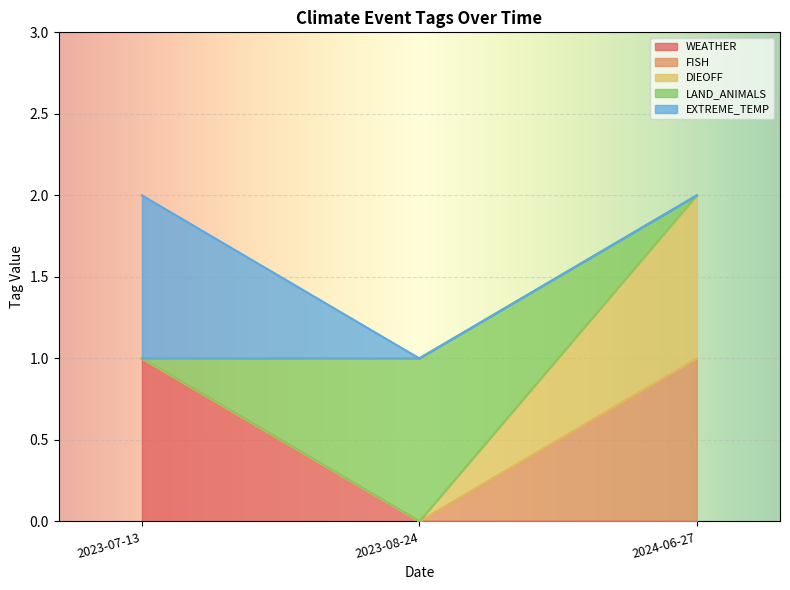

Does the chart display data point markers on the line(s)?

No